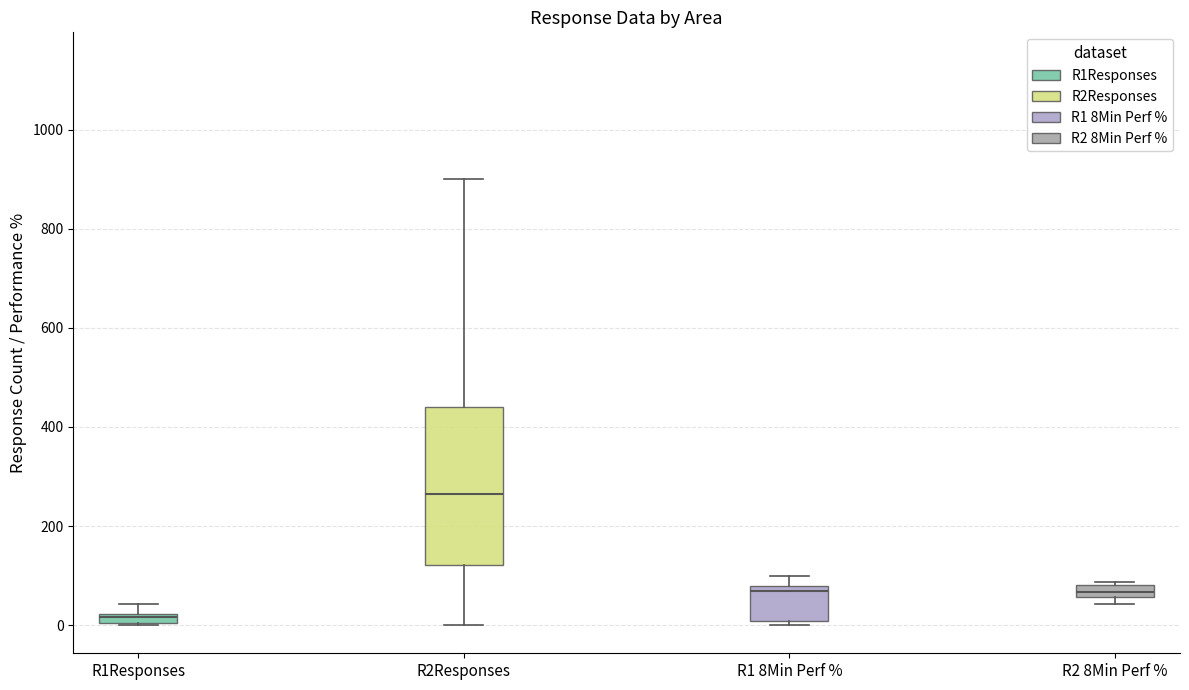

Where is the lower edge of the box for R1Responses on the y-axis? The values are not printed on the chart, so give them approximately, as read against the axis.

0